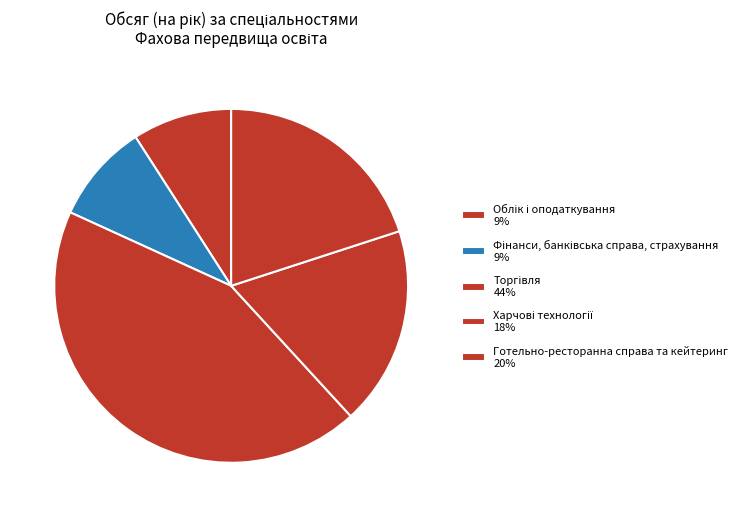

Combined, what portion of the pie is Готельно-ресторанна справа та кейтеринг and Торгівля?

63.6%